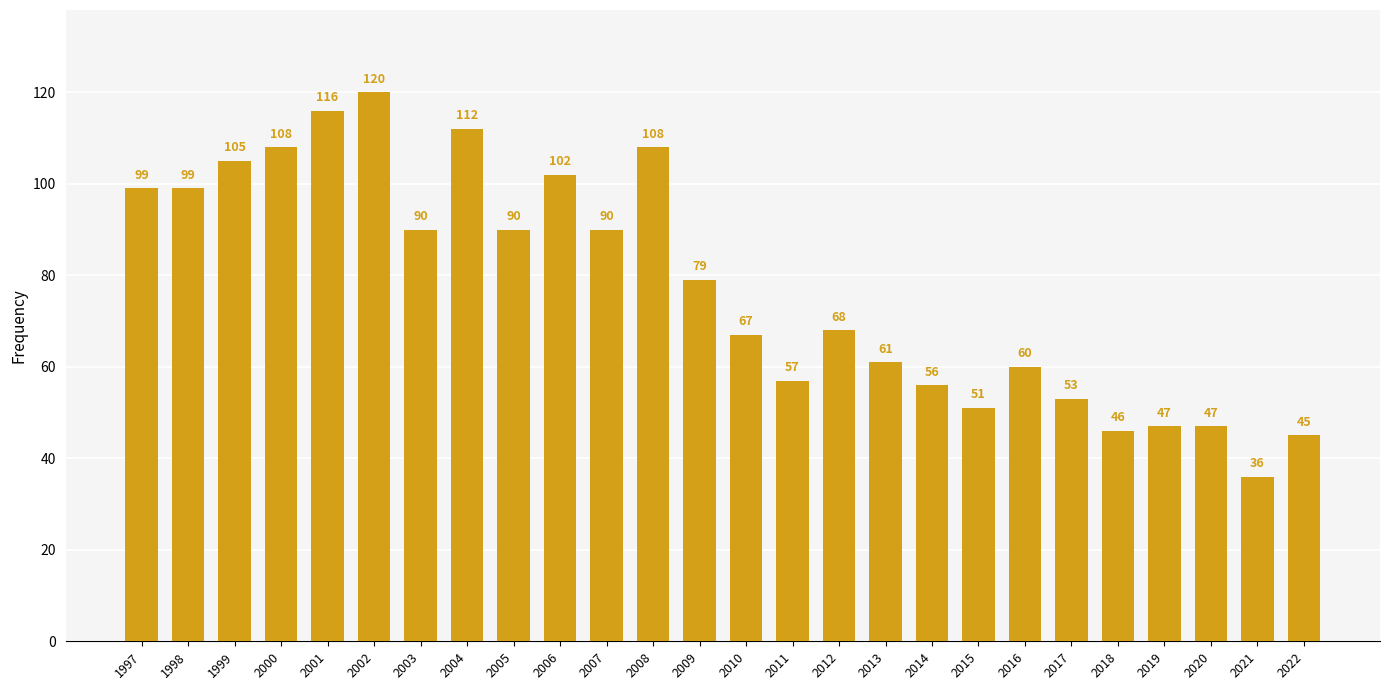

What is the sum of all values?

2012